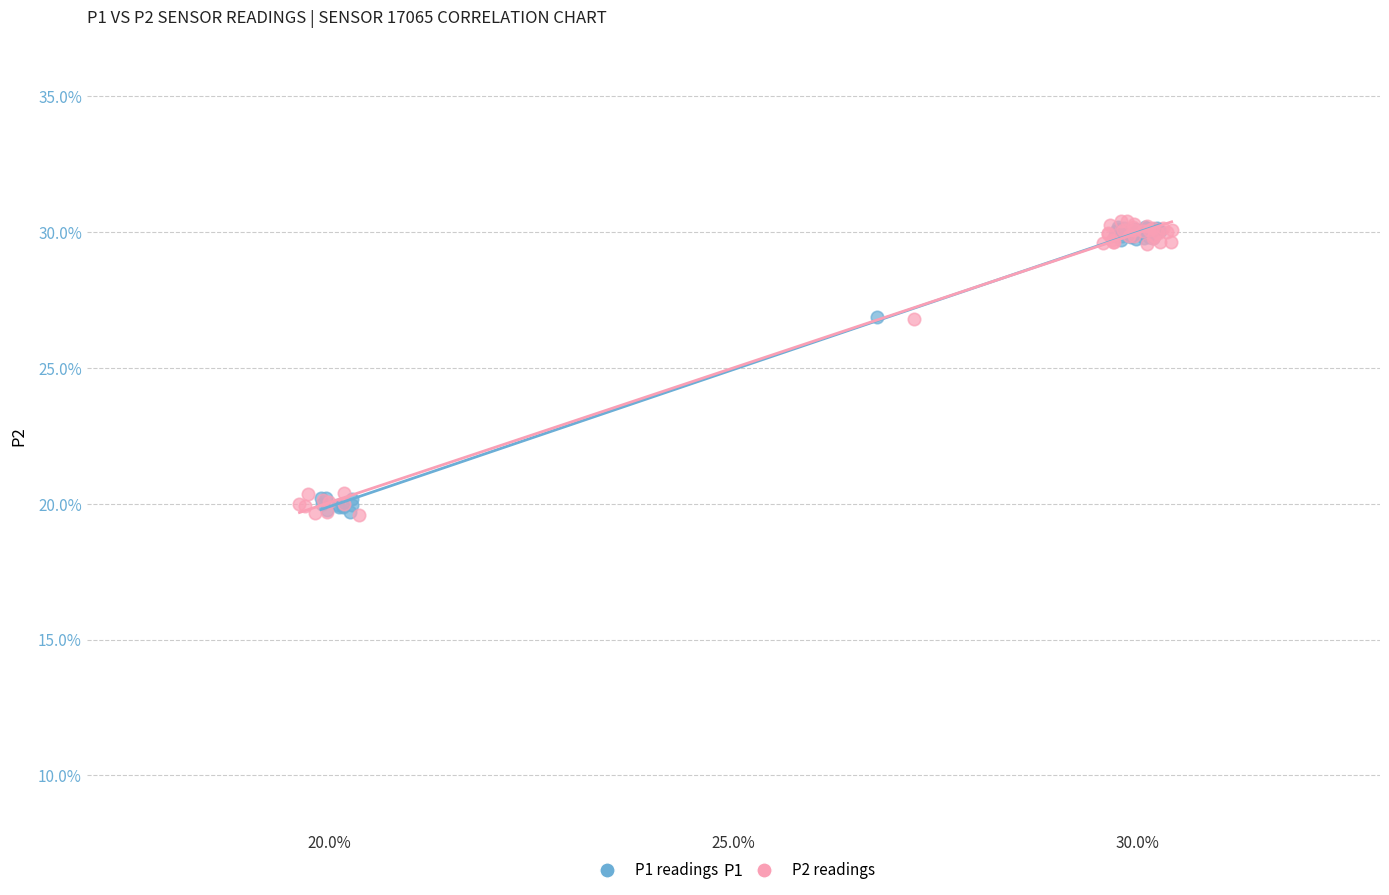

Which series has the widest spread of Y values?

P2 readings